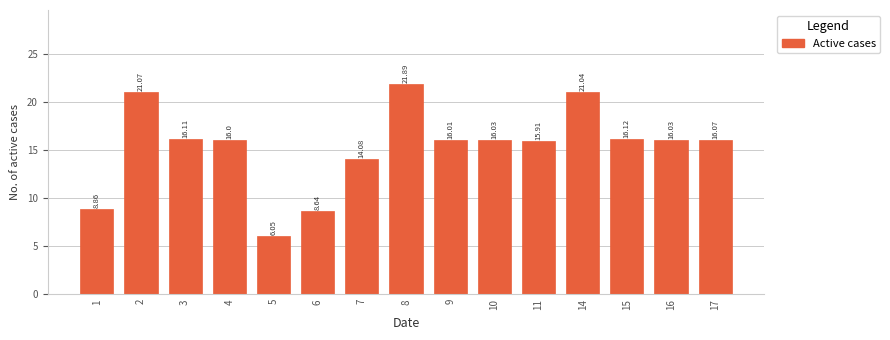

Is it true that the value at 7 is 14.1?

True